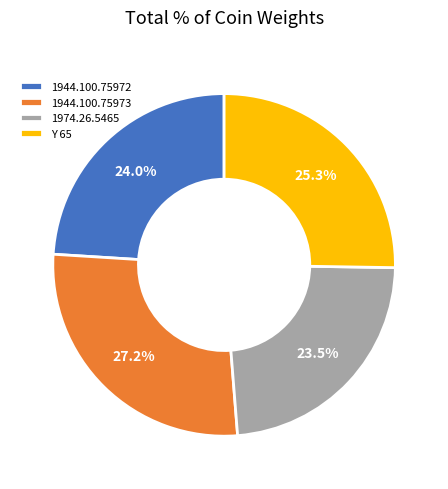

Does any single category account for the majority?

No